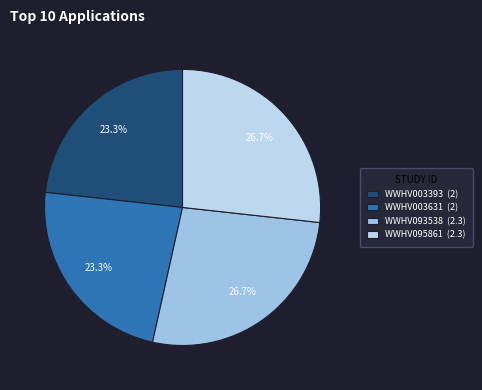

Is there any slice that represents more than half of the pie?

No